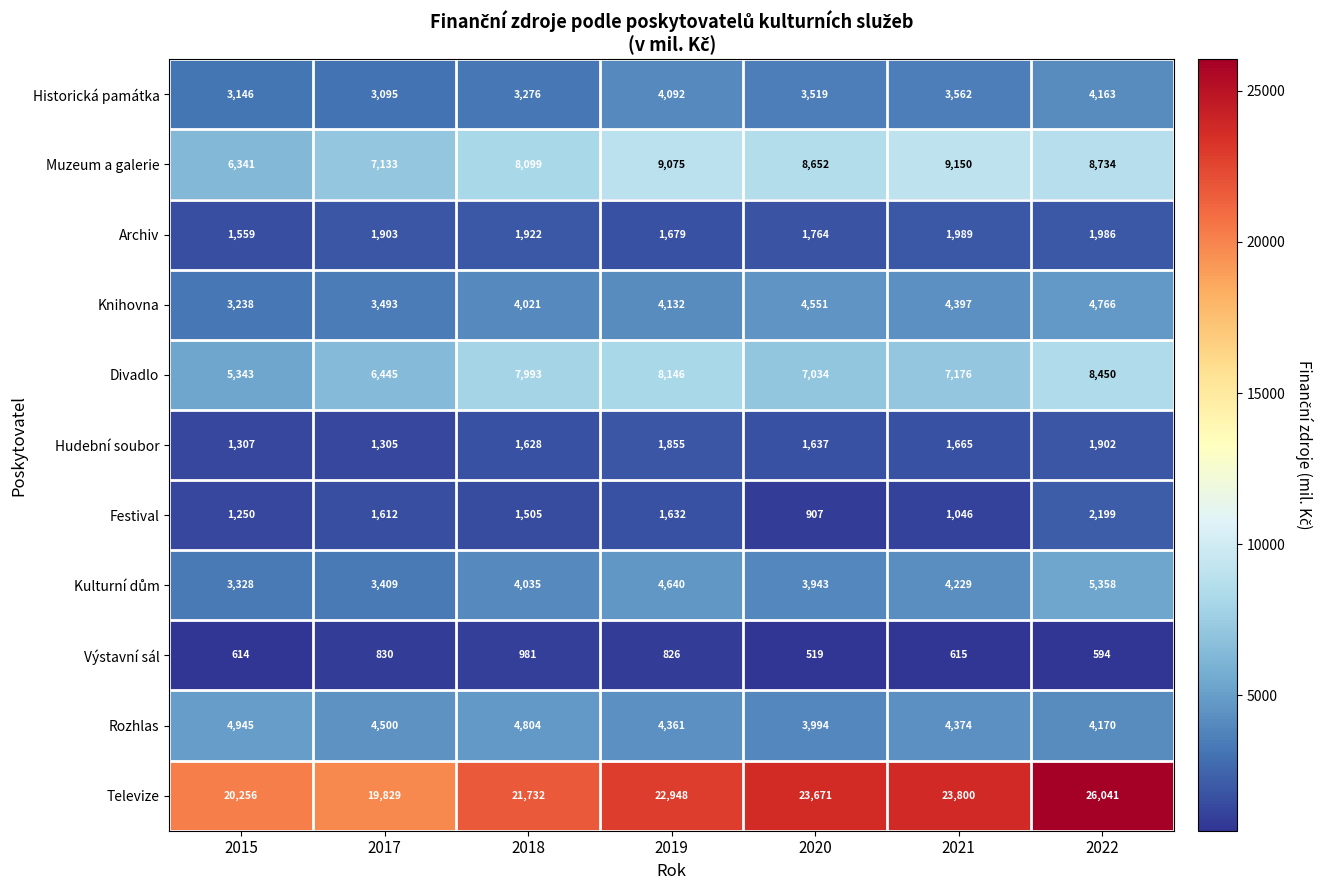

List the labels in order of Divadlo value, largest first.

2022, 2019, 2018, 2021, 2020, 2017, 2015